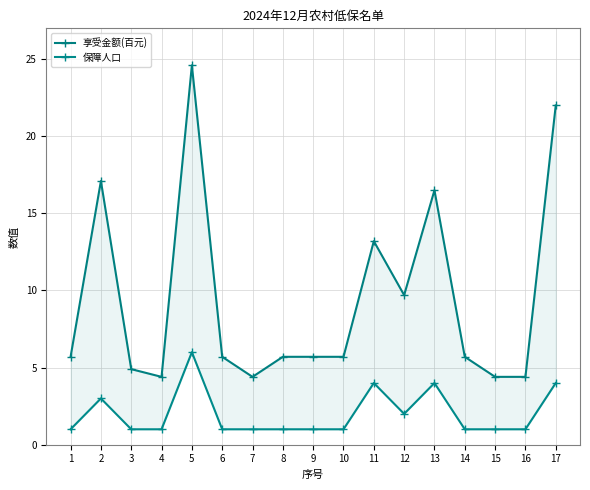

Where is the first local maximum for 保障人口?

2